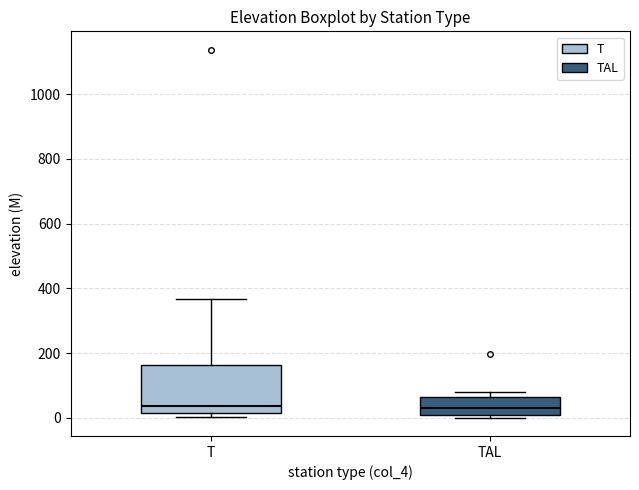

Reading left to right, transcribe this box plot: for each box, give where its median line is, the range the box spans, and where its two whiskers end, as read against the y-axis. The values are not printed on the chart, so give them approximately, as read against the axis.

T: median 40, box 20 to 160, whiskers 0 to 360
TAL: median 40, box 0 to 60, whiskers 0 (just below the box's lower edge) to 80